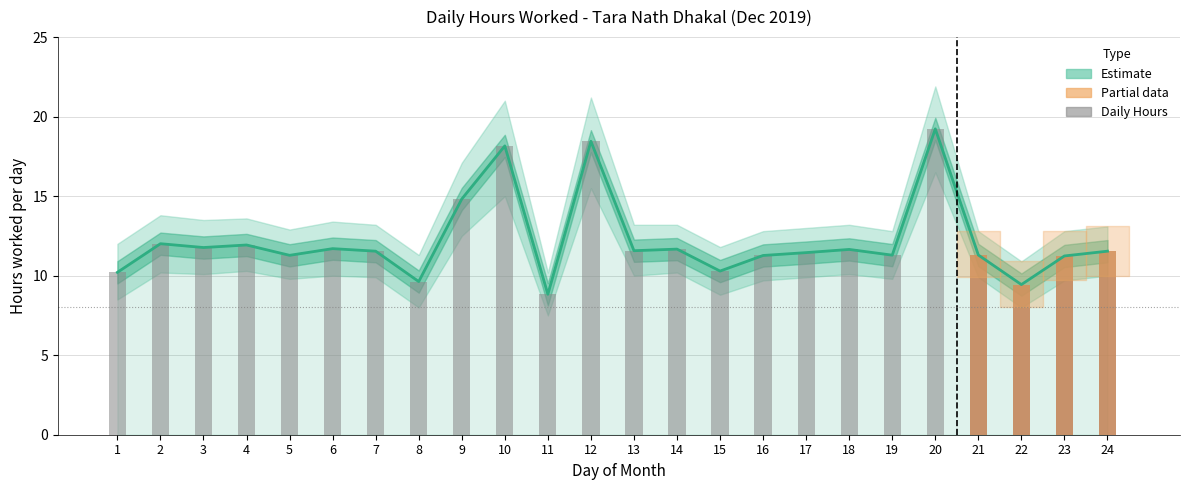

Between 19 and 21, which is larger?

21